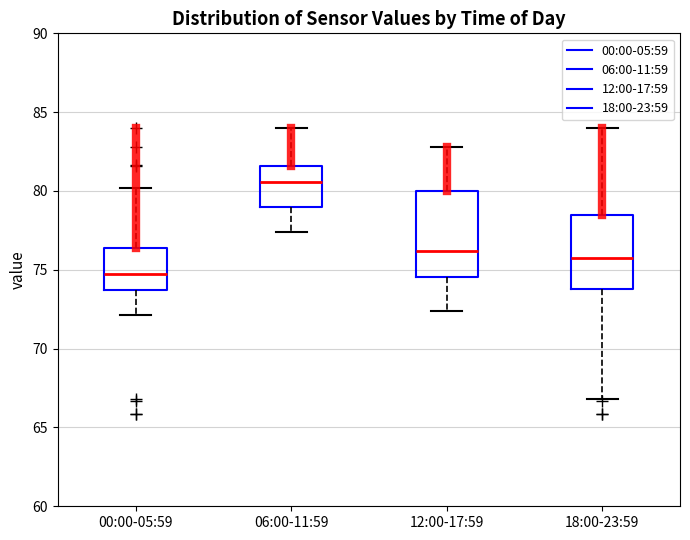

Comparing the boxes themselves (not the whiskers), which one is the tallest?

12:00-17:59